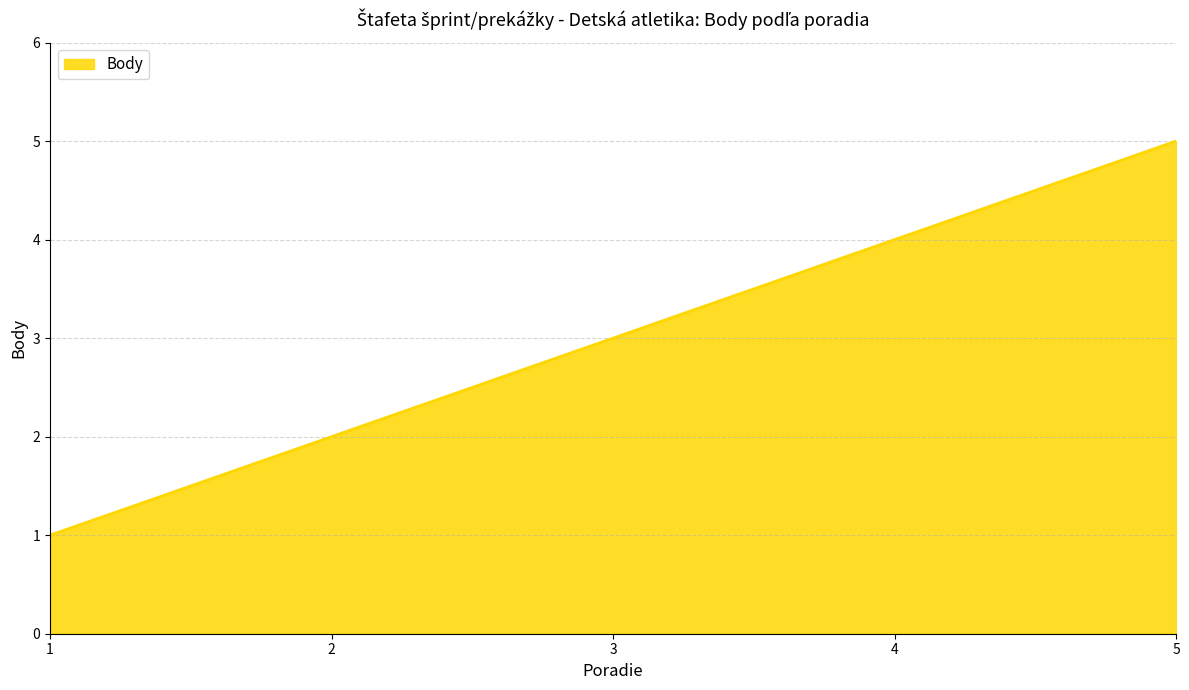

List the labels in order of value, smallest first.

1, 2, 3, 4, 5